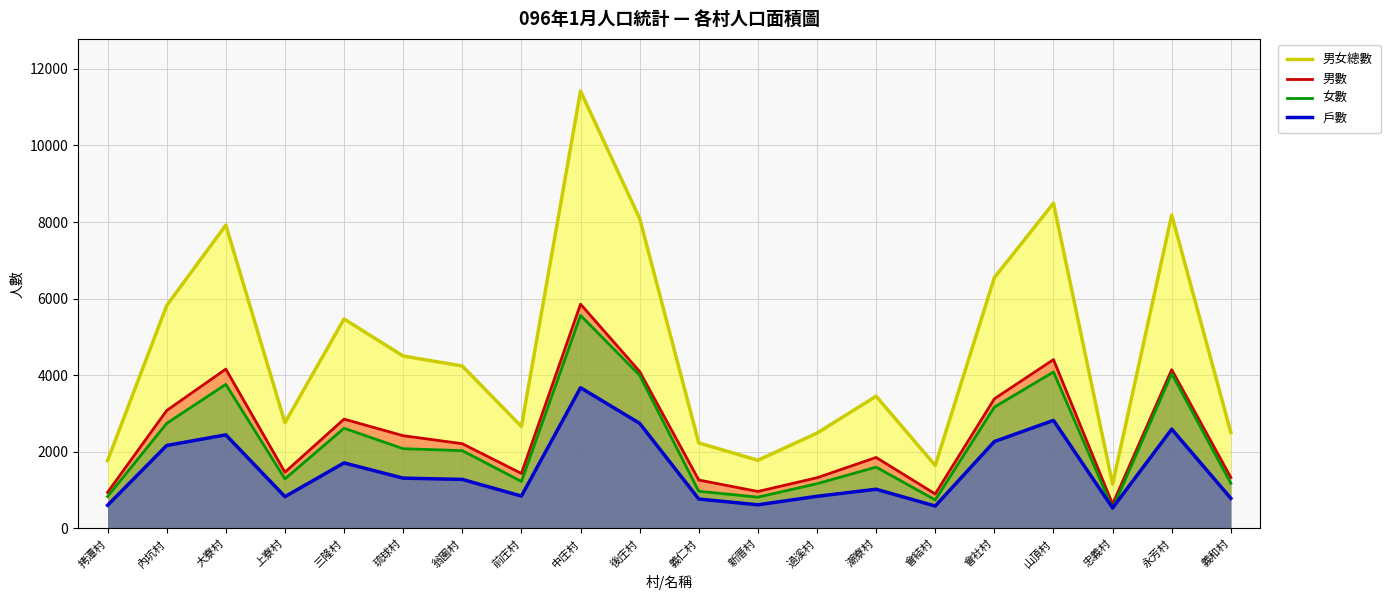

What position from the left is 山頂村?

17